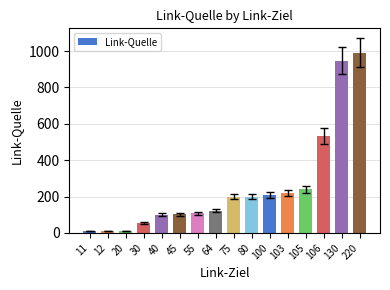

What value does the data have at 80?

200.2